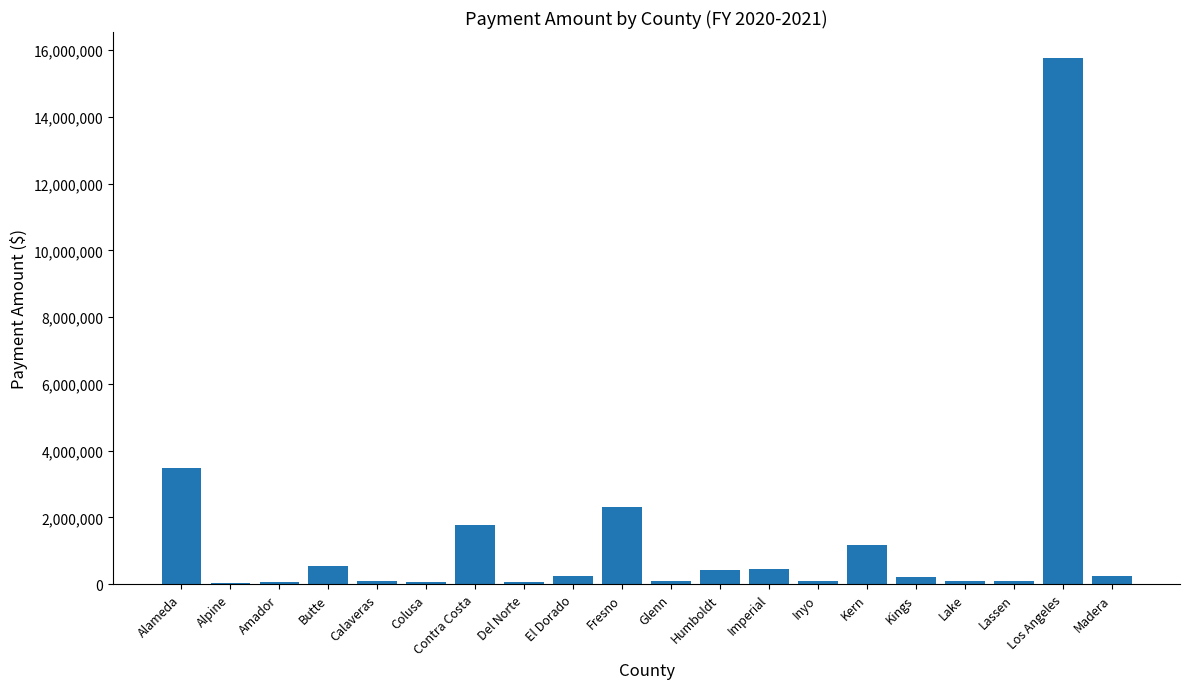

Are the bars horizontal?

No